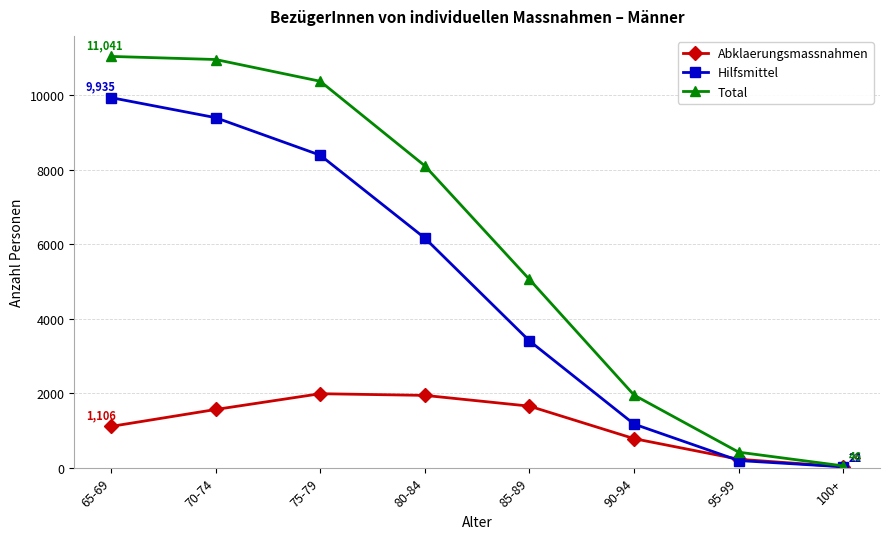

How many values in the Total series are below 8104?

4